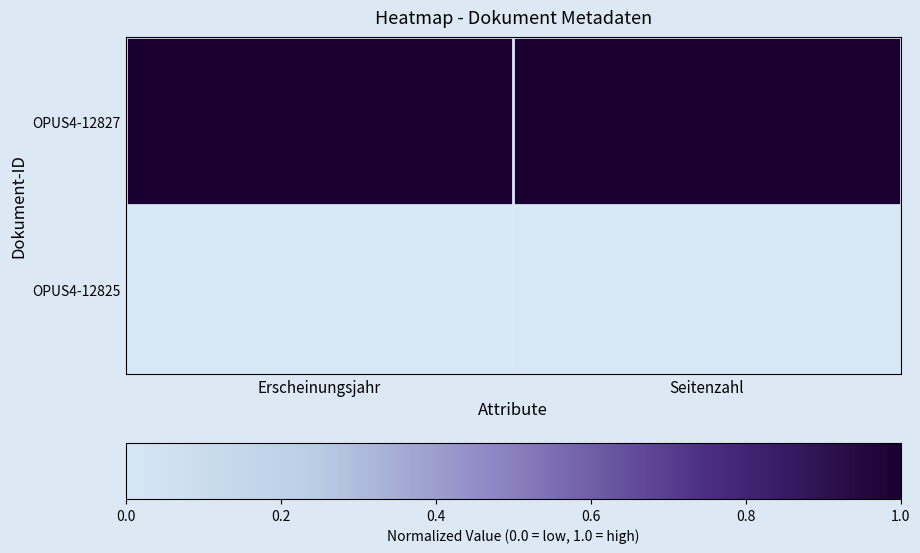

Count the number of data series in this chart.

2